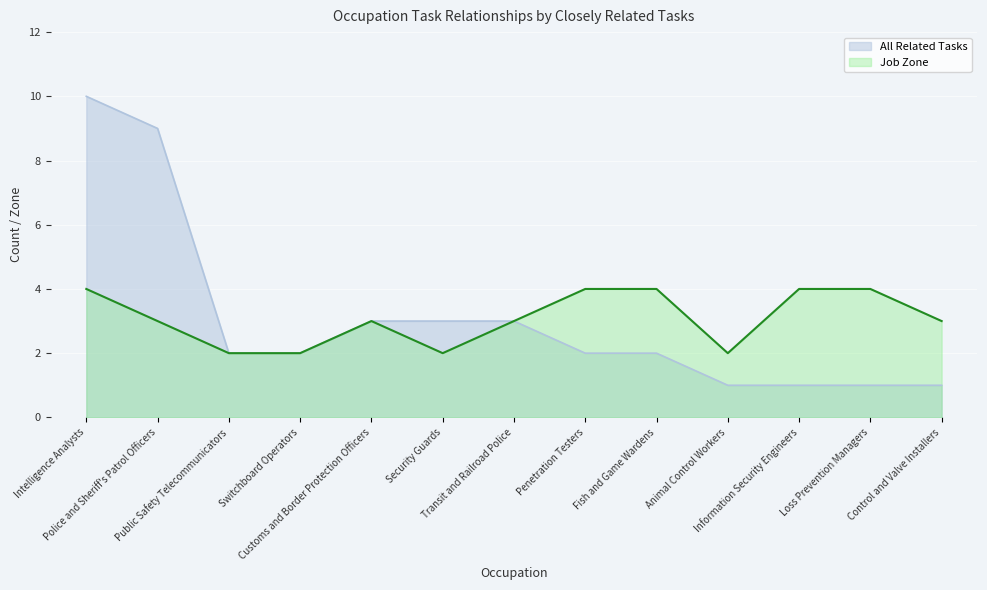

True or false: Job Zone and All Related Tasks cross at least once.

False